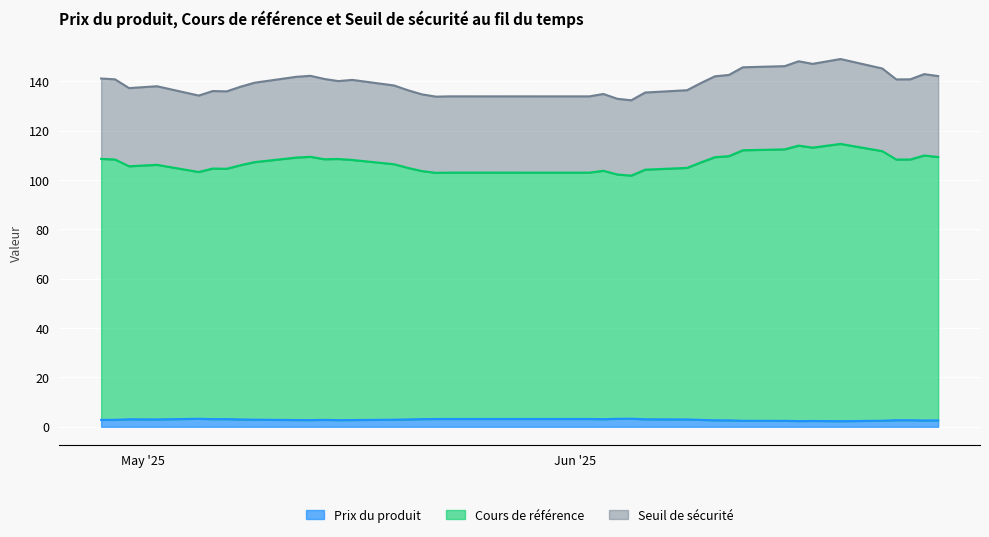

Does the chart display data point markers on the line(s)?

No